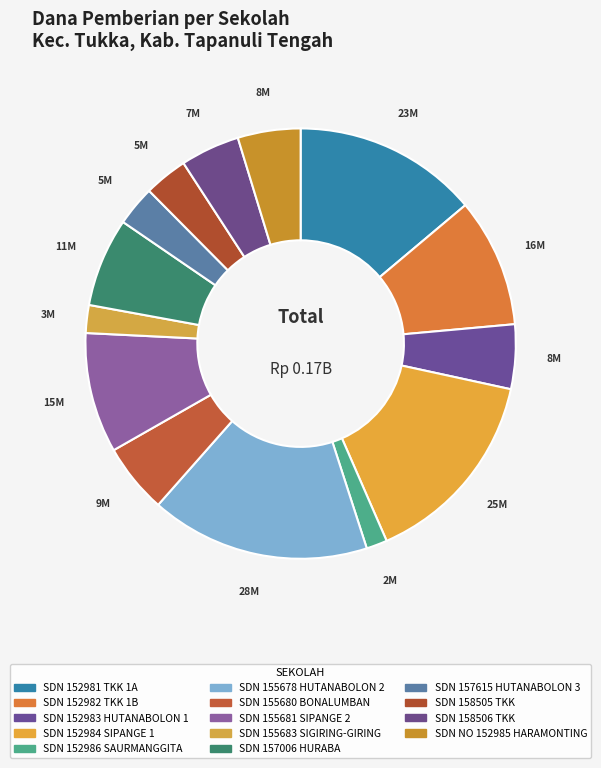

Which slice is the largest?

SD NEGERI 155678 HUTANABOLON 2